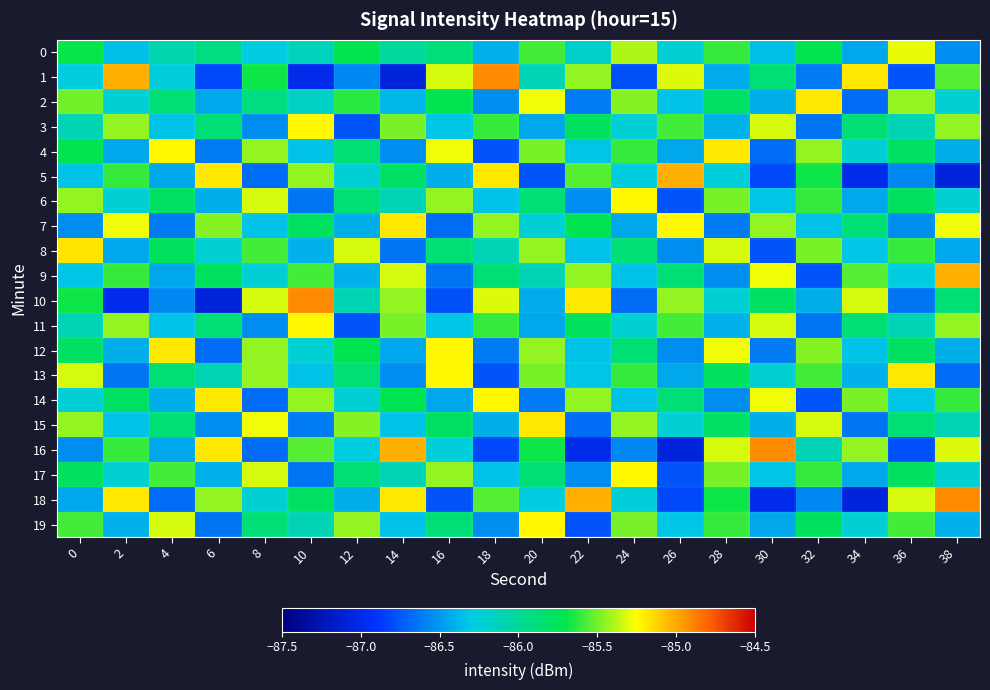

At how many categories does at least one series exceed -85?

4